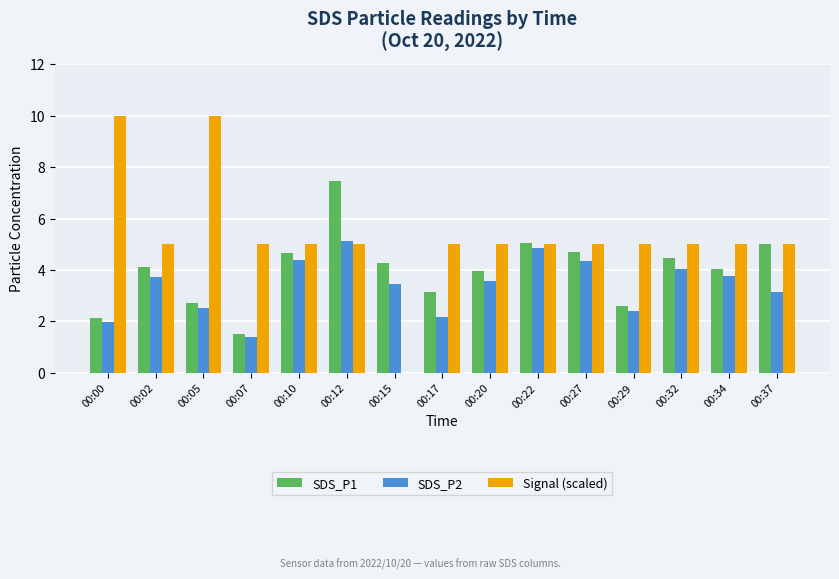

What is the maximum value shown in the chart?

10.0